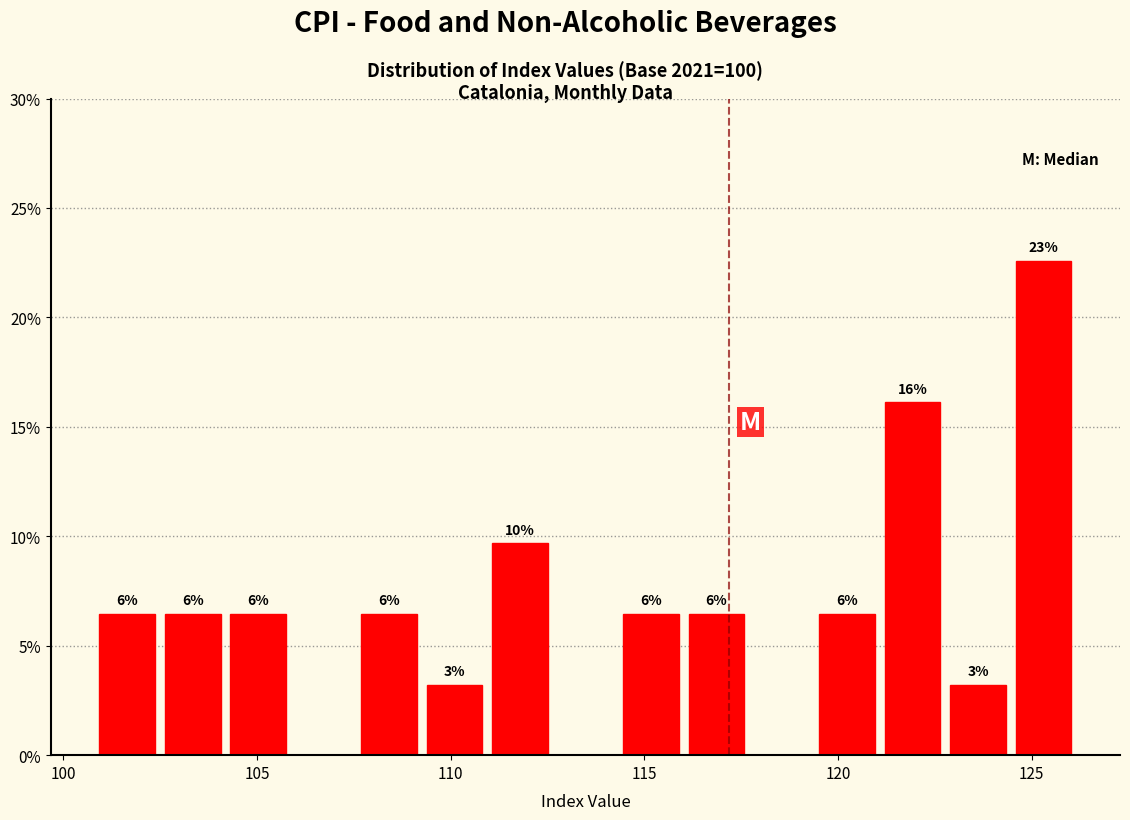

Around what value on the x-axis is the tallest bar? Give the approximate position of its centre, as read against the axis.

125.5